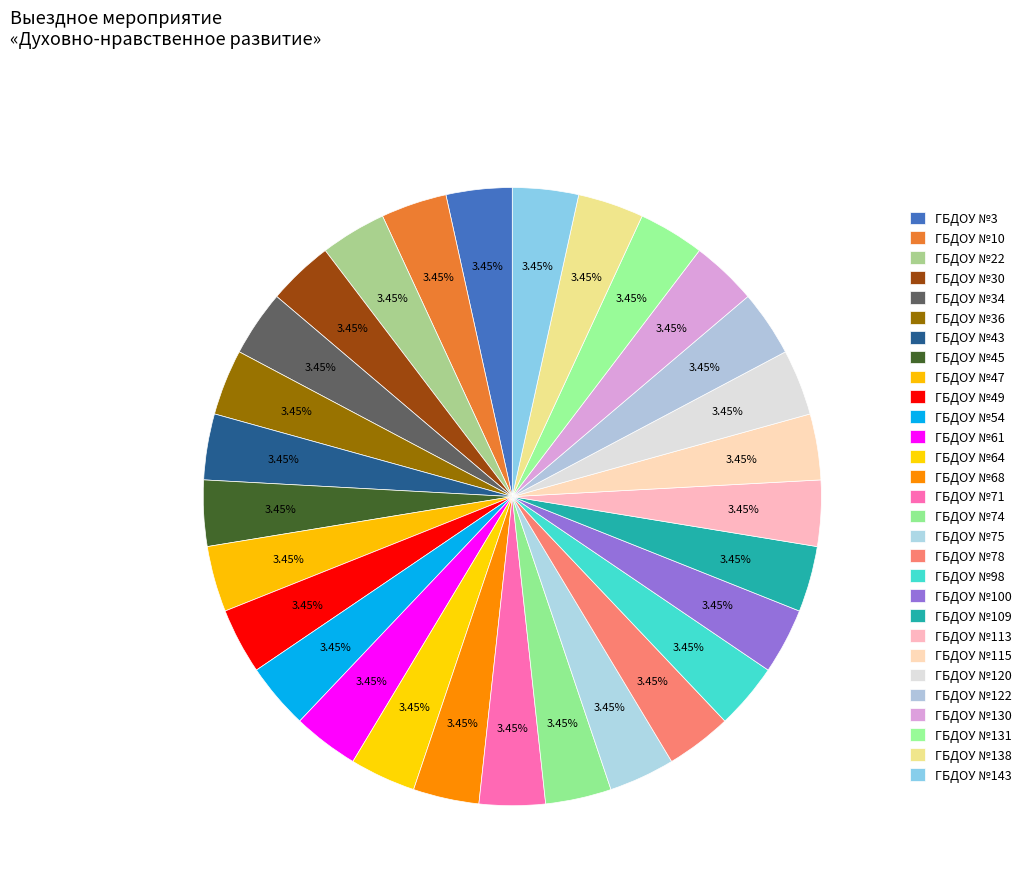

How many segments does this pie chart have?

29